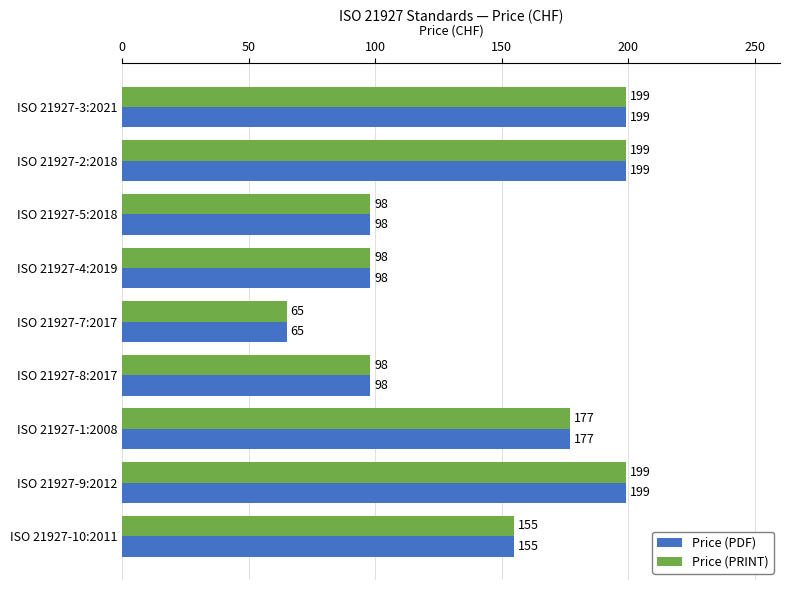

What is the average value of the Price (PDF) series?

143